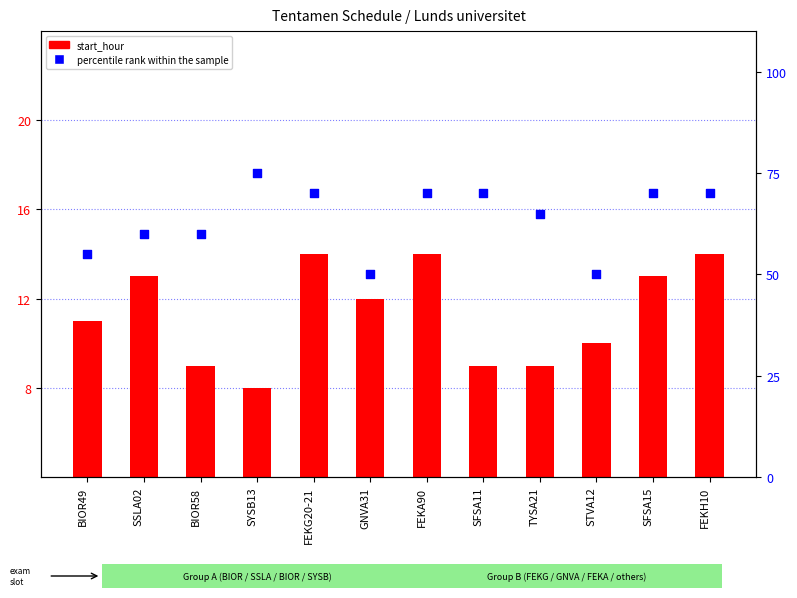

At how many categories does at least one series exceed 18?

12